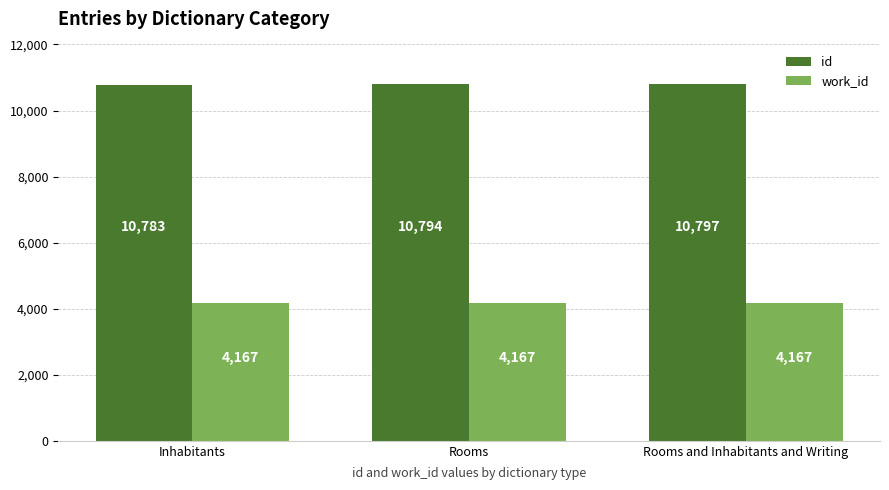

What value does the id series have at Rooms and Inhabitants and Writing, to the nearest 10?

10800